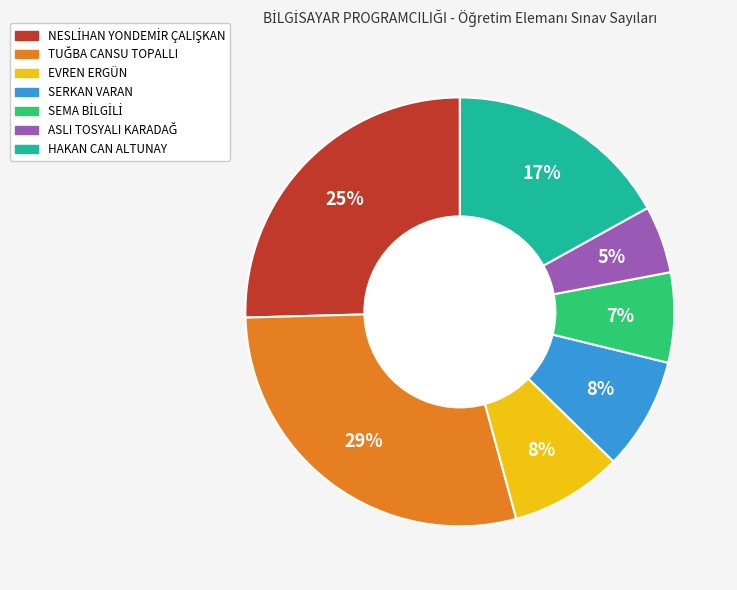

To the nearest percent, what is the difference between the largest and smallest slice percentages?

24%